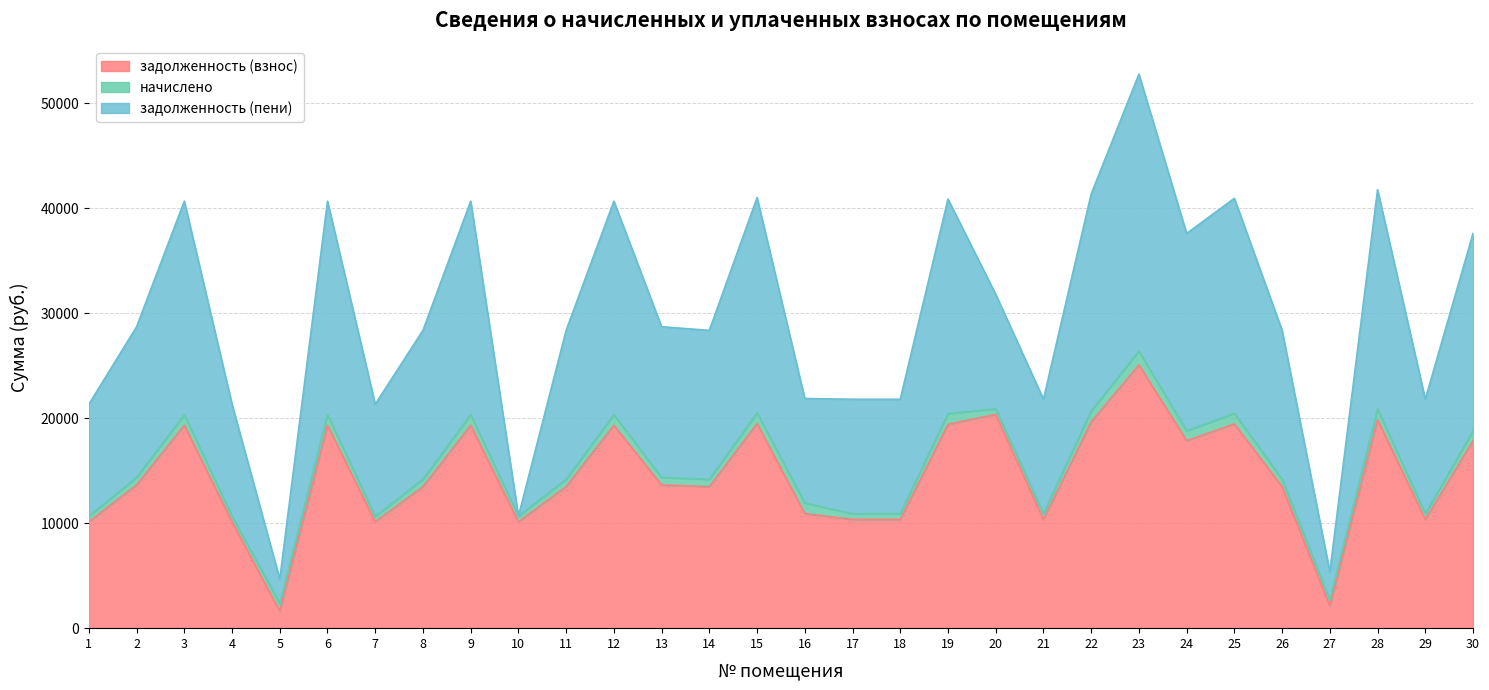

How many categories are shown in the chart?

30